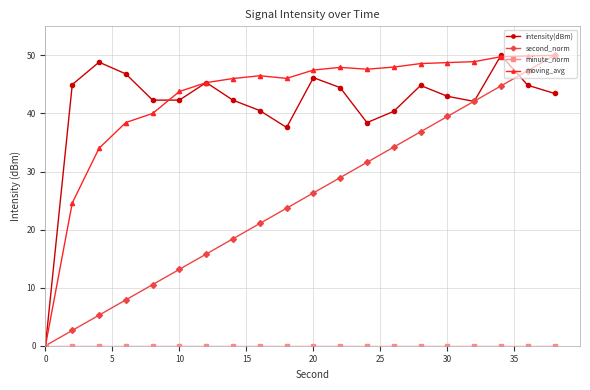

True or false: second_norm has more than 0 points higher than both neighbors.

False